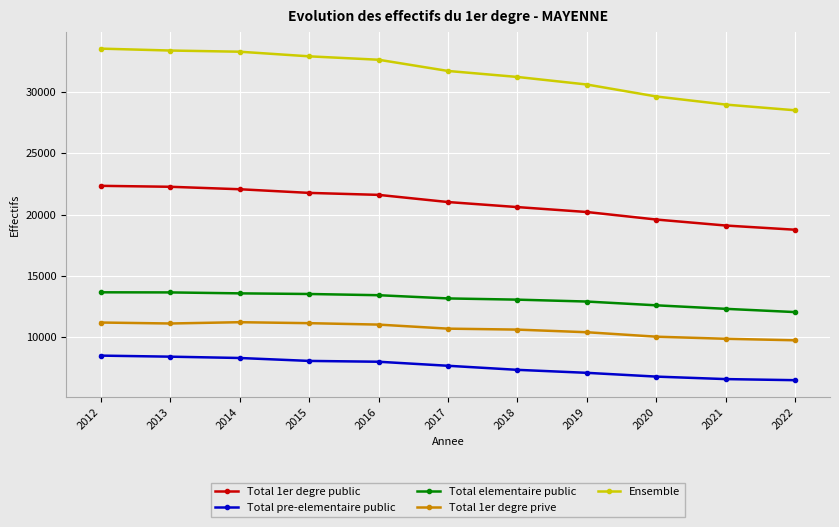

Which series has the widest spread of values?

Ensemble